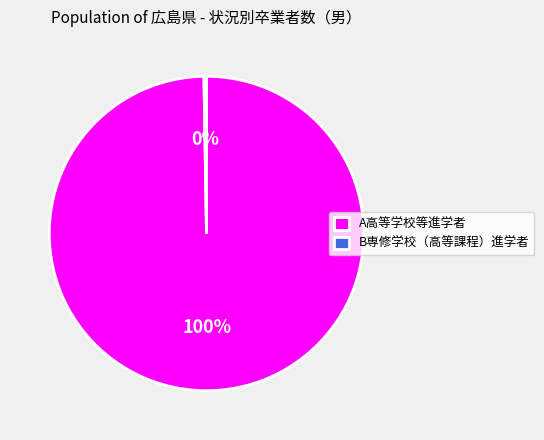

Is it true that A高等学校等進学者 is 90% of the pie?

False